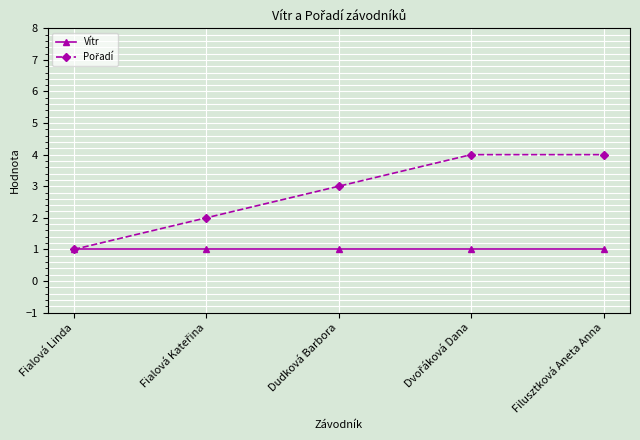

What position from the left is Filusztková Aneta Anna?

5